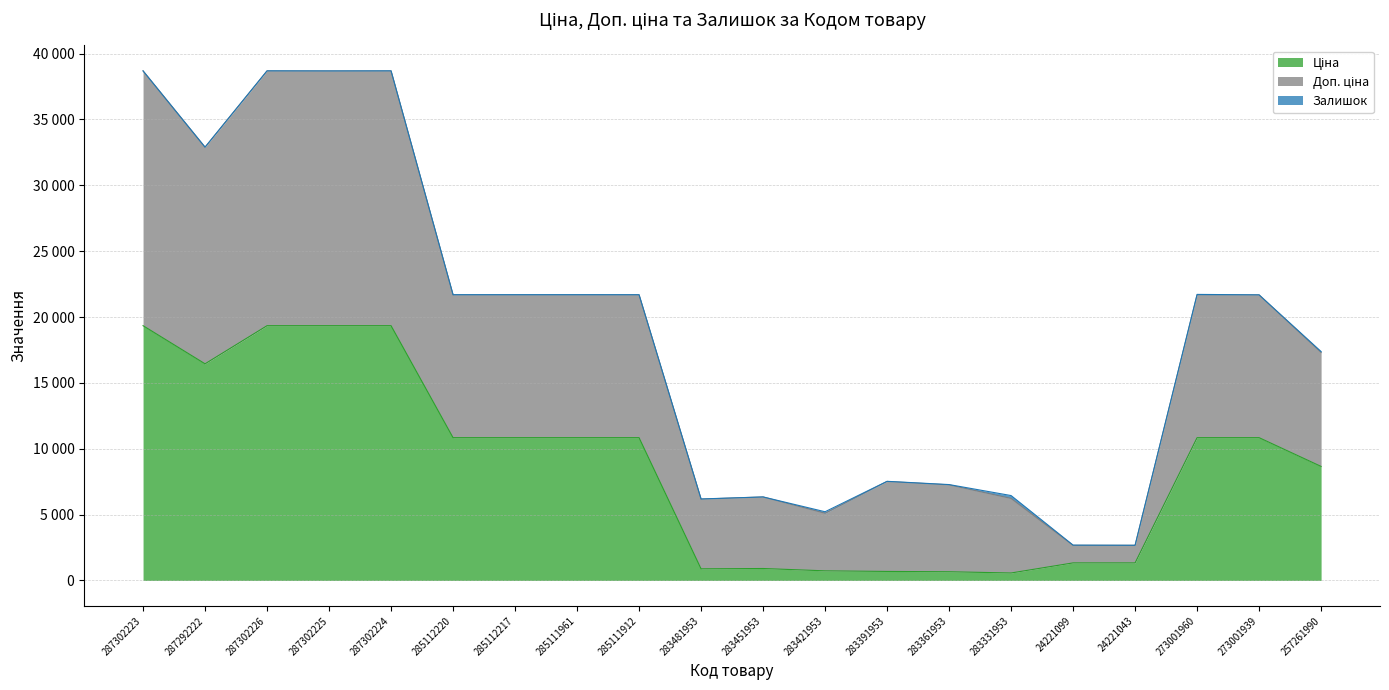

At which label does Ціна reach its minimum?

283331953